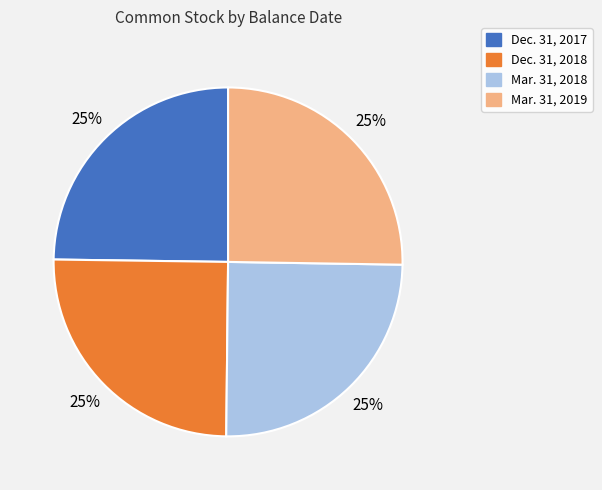

Approximately how many times larger is the value at Mar. 31, 2018 compared to Dec. 31, 2018?

1.0